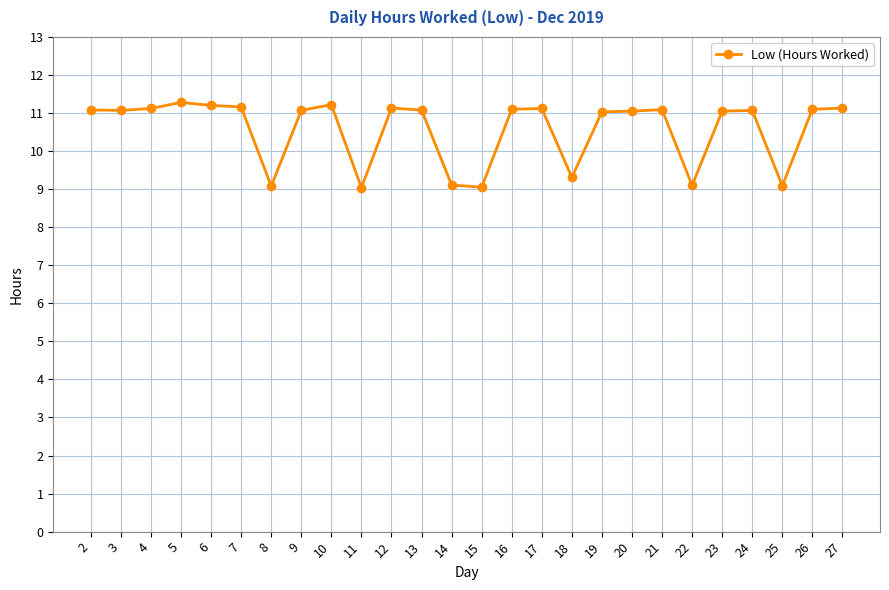

How many lines are shown in the chart?

1